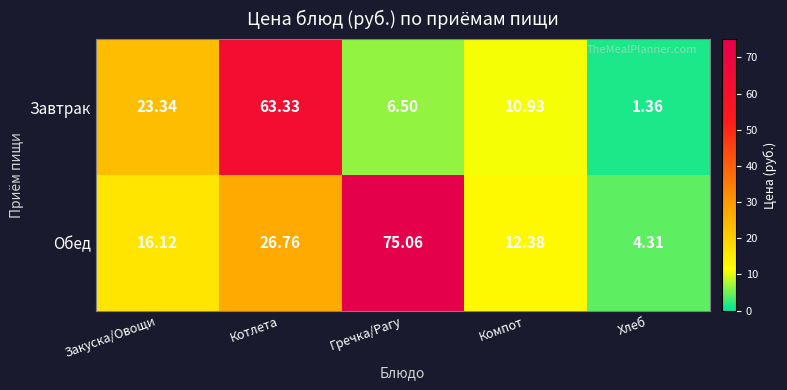

Rank the series by their average value, from lowest to highest.

Завтрак, Обед